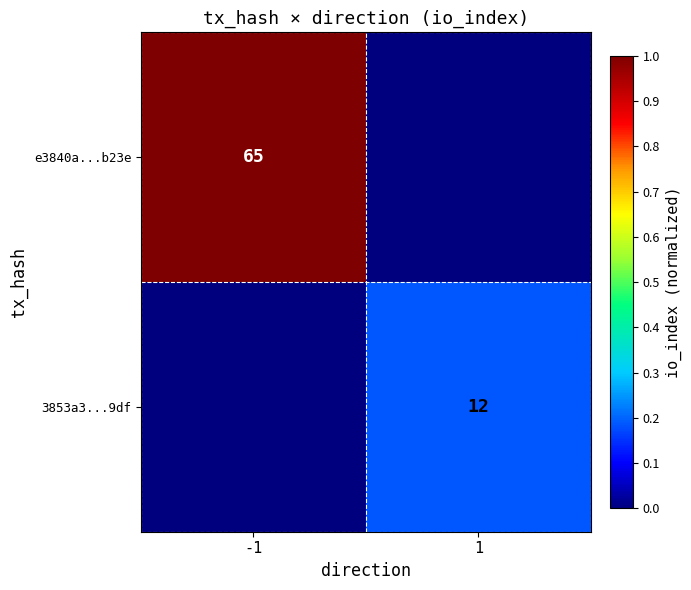

Is it true that e3840a...b23e equals 25 at -1?

False